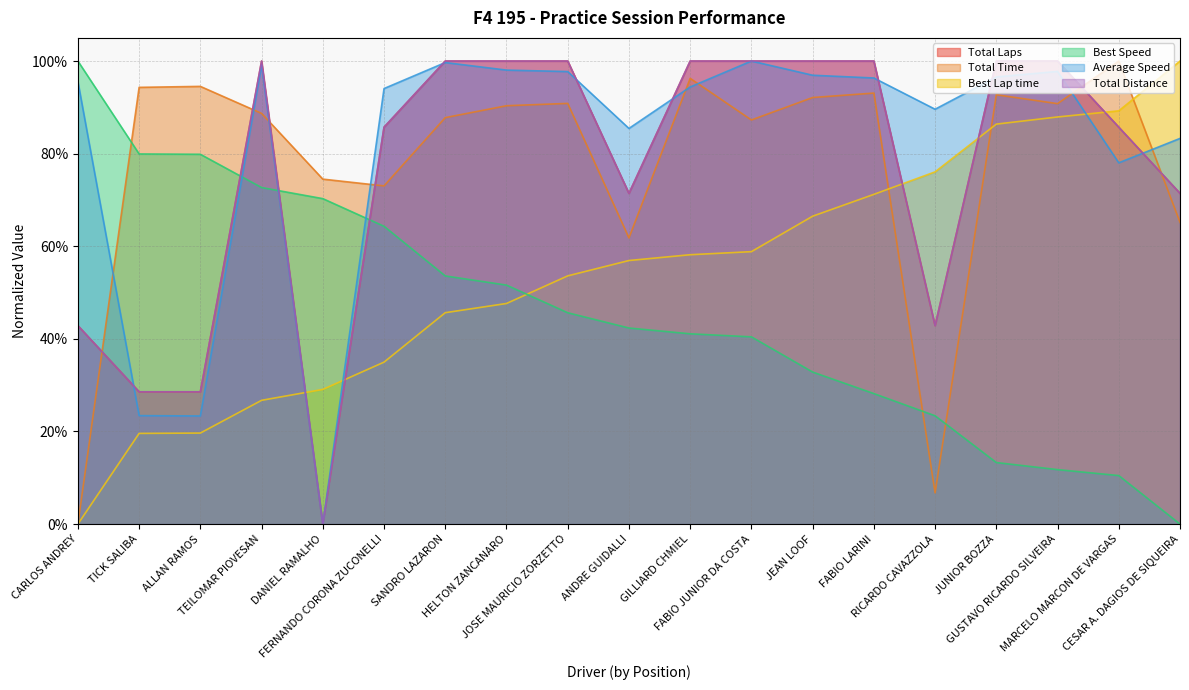

How many positive values does the Total Distance series have?

18